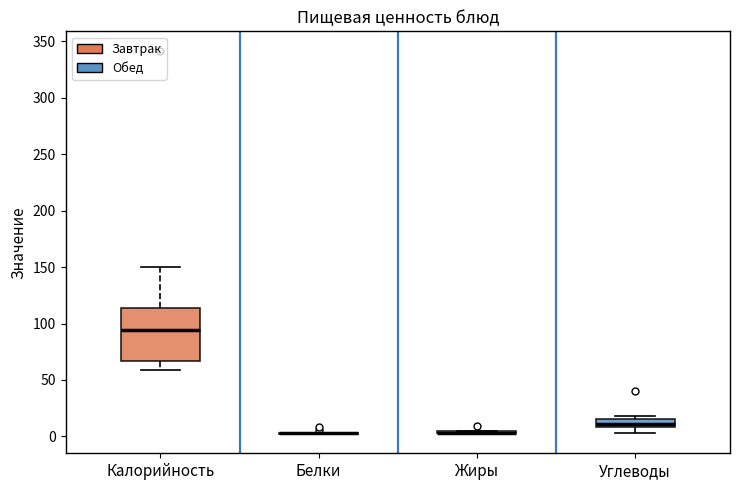

Where is the upper edge of the box for Углеводы on the y-axis? The values are not printed on the chart, so give them approximately, as read against the axis.

15